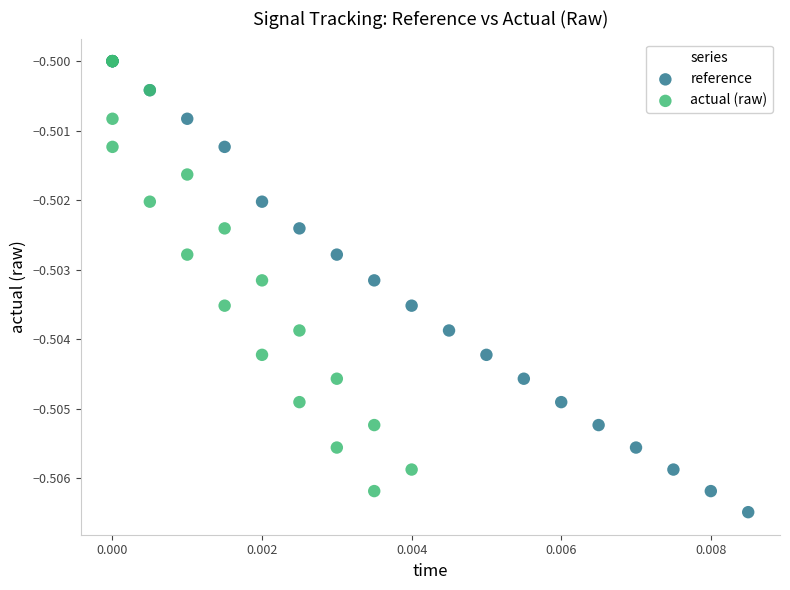

Which series has the widest spread of Y values?

reference